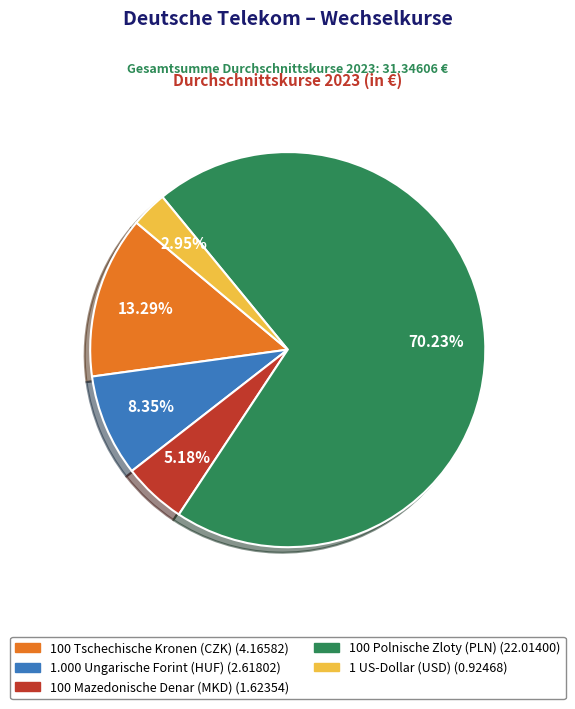

Does any single category account for the majority?

Yes